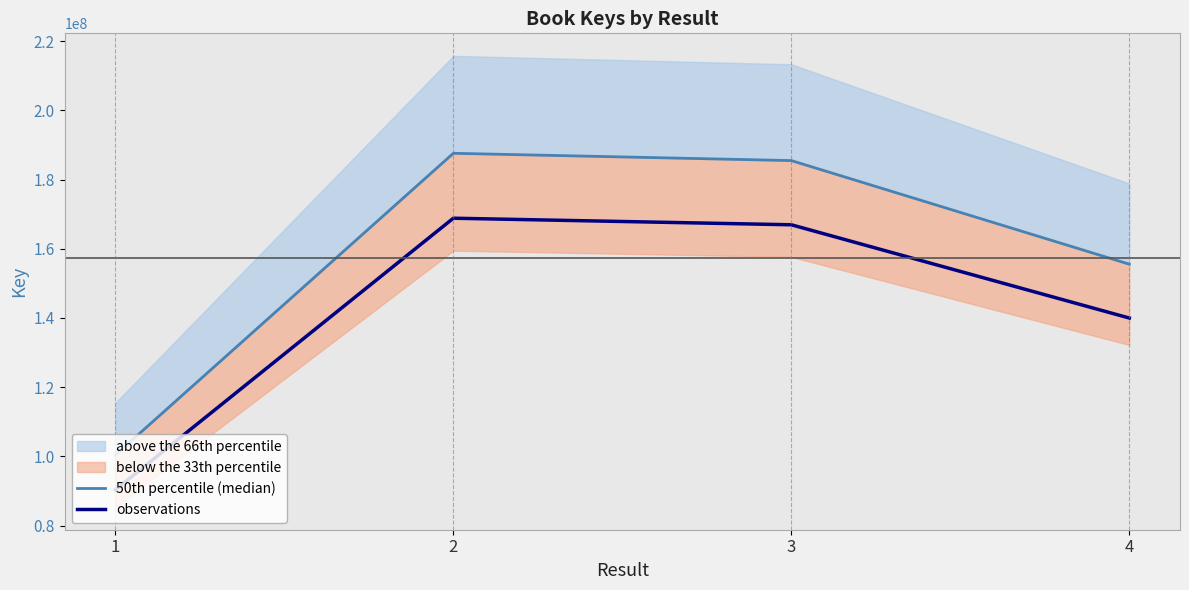

At which category is the sum across all series the highest?

2